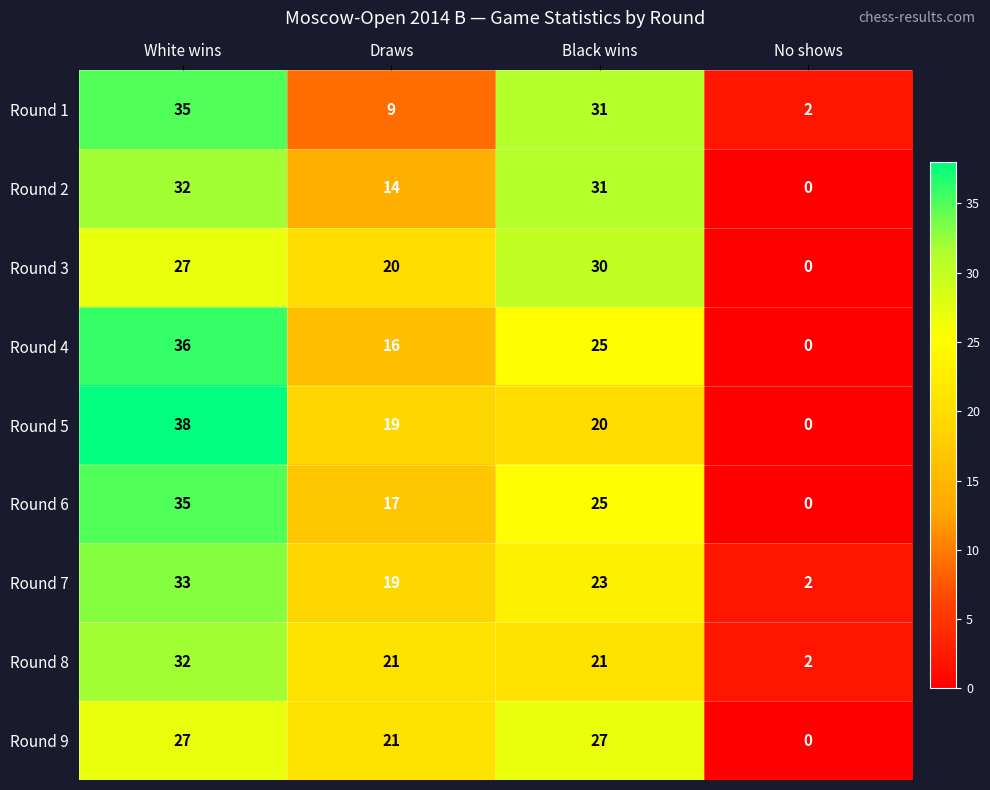

What is the sum of the Round 9 values at No shows and White wins?

27